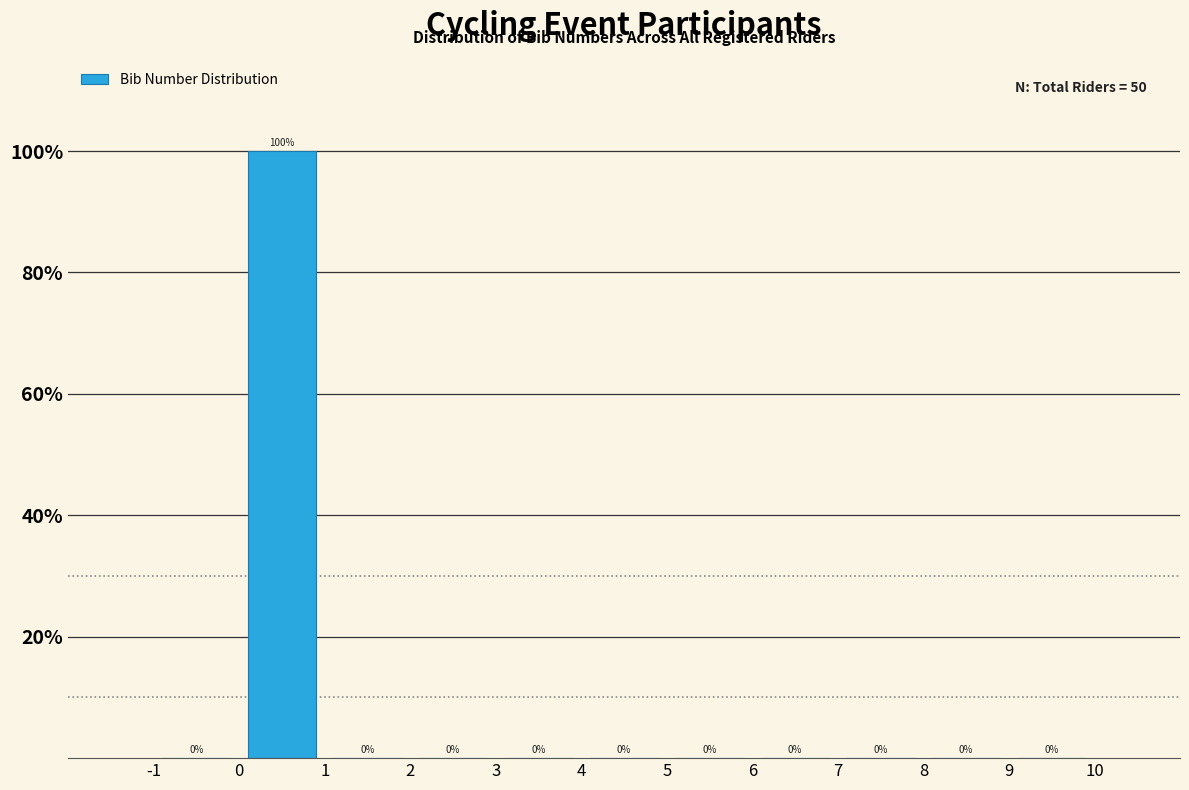

Reading left to right, list every bar in this chart as the range it spans on the x-axis followed by its height.

-1 to 0: 0
0 to 1: 100
1 to 2: 0
2 to 3: 0
3 to 4: 0
4 to 5: 0
5 to 6: 0
6 to 7: 0
7 to 8: 0
8 to 9: 0
9 to 10: 0